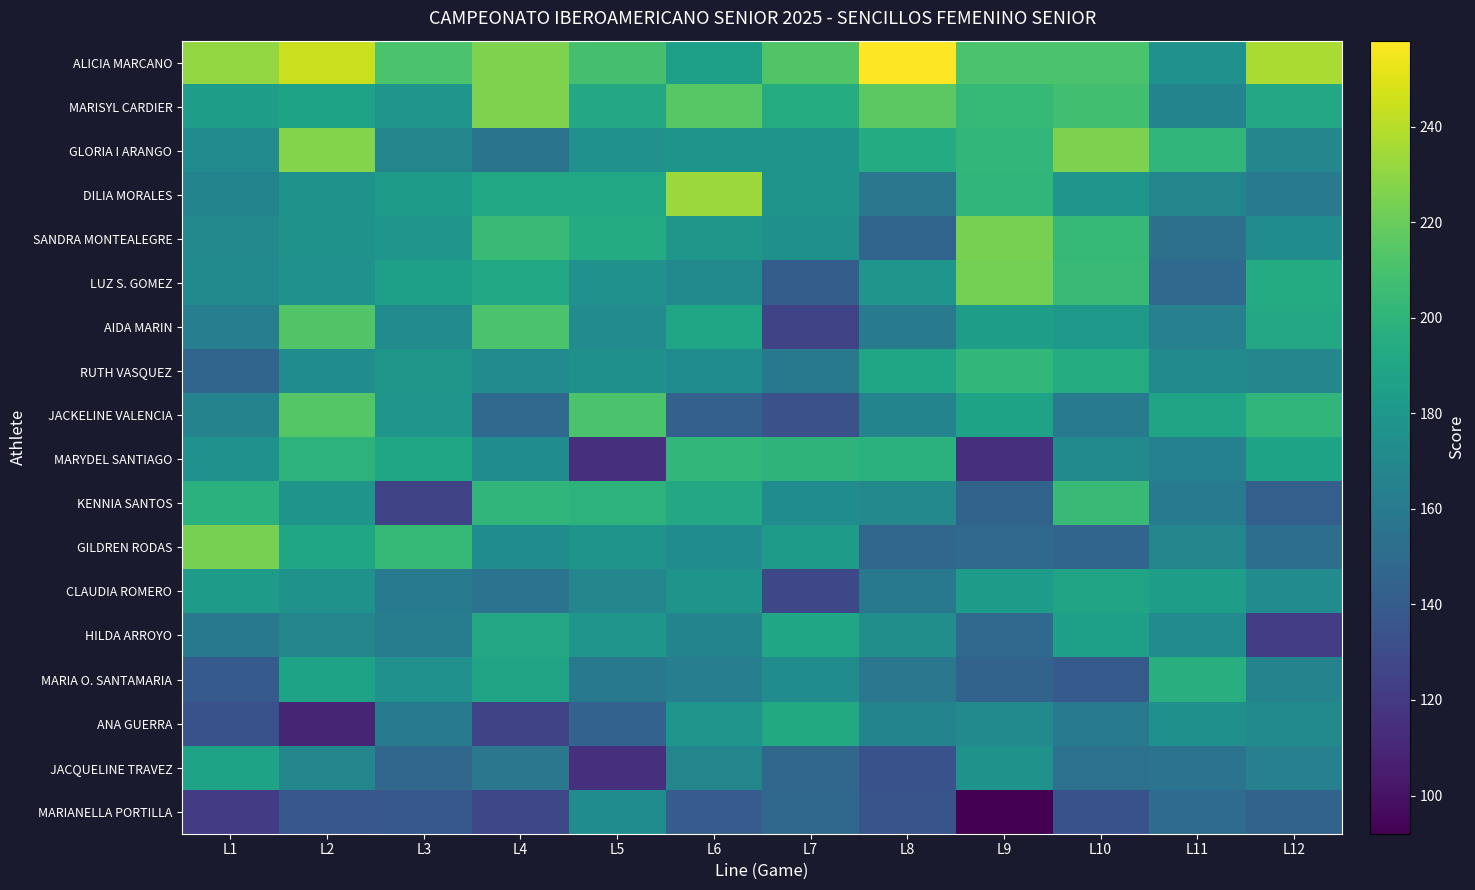

Reading left to right, what are all the values shown in this chart?

ALICIA MARCANO: L1=231	L2=245	L3=211	L4=226	L5=209	L6=186	L7=213	L8=258	L9=211	L10=211	L11=176	L12=237
MARISYL CARDIER: L1=185	L2=188	L3=179	L4=226	L5=192	L6=215	L7=195	L8=216	L9=203	L10=208	L11=167	L12=192
GLORIA I ARANGO: L1=172	L2=227	L3=168	L4=156	L5=176	L6=178	L7=178	L8=194	L9=202	L10=225	L11=201	L12=169
DILIA MORALES: L1=167	L2=177	L3=183	L4=191	L5=191	L6=233	L7=178	L8=158	L9=201	L10=179	L11=168	L12=161
SANDRA MONTEALEGRE: L1=170	L2=177	L3=179	L4=204	L5=194	L6=180	L7=175	L8=146	L9=224	L10=203	L11=153	L12=173
LUZ S. GOMEZ: L1=171	L2=176	L3=186	L4=191	L5=176	L6=171	L7=141	L8=179	L9=223	L10=204	L11=149	L12=194
AIDA MARIN: L1=163	L2=213	L3=172	L4=211	L5=172	L6=190	L7=126	L8=161	L9=185	L10=181	L11=164	L12=192
RUTH VASQUEZ: L1=146	L2=173	L3=180	L4=172	L5=175	L6=173	L7=159	L8=190	L9=202	L10=195	L11=171	L12=169
JACKELINE VALENCIA: L1=166	L2=214	L3=179	L4=149	L5=211	L6=143	L7=133	L8=167	L9=188	L10=160	L11=189	L12=201
MARYDEL SANTIAGO: L1=176	L2=199	L3=190	L4=173	L5=115	L6=202	L7=200	L8=198	L9=115	L10=171	L11=165	L12=188
KENNIA SANTOS: L1=198	L2=178	L3=126	L4=201	L5=199	L6=192	L7=173	L8=170	L9=145	L10=204	L11=160	L12=142
GILDREN RODAS: L1=224	L2=190	L3=203	L4=173	L5=178	L6=173	L7=183	L8=147	L9=149	L10=146	L11=168	L12=152
CLAUDIA ROMERO: L1=183	L2=177	L3=161	L4=155	L5=169	L6=178	L7=128	L8=159	L9=184	L10=189	L11=185	L12=172
HILDA ARROYO: L1=159	L2=168	L3=162	L4=192	L5=179	L6=167	L7=190	L8=174	L9=149	L10=186	L11=172	L12=122
MARIA O. SANTAMARIA: L1=139	L2=188	L3=176	L4=189	L5=159	L6=163	L7=173	L8=158	L9=145	L10=139	L11=196	L12=166
ANA GUERRA: L1=134	L2=109	L3=160	L4=126	L5=144	L6=179	L7=193	L8=167	L9=171	L10=160	L11=175	L12=171
JACQUELINE TRAVEZ: L1=188	L2=168	L3=147	L4=158	L5=115	L6=168	L7=147	L8=134	L9=177	L10=154	L11=155	L12=164
MARIANELLA PORTILLA: L1=121	L2=137	L3=138	L4=128	L5=173	L6=140	L7=148	L8=135	L9=92	L10=134	L11=150	L12=145